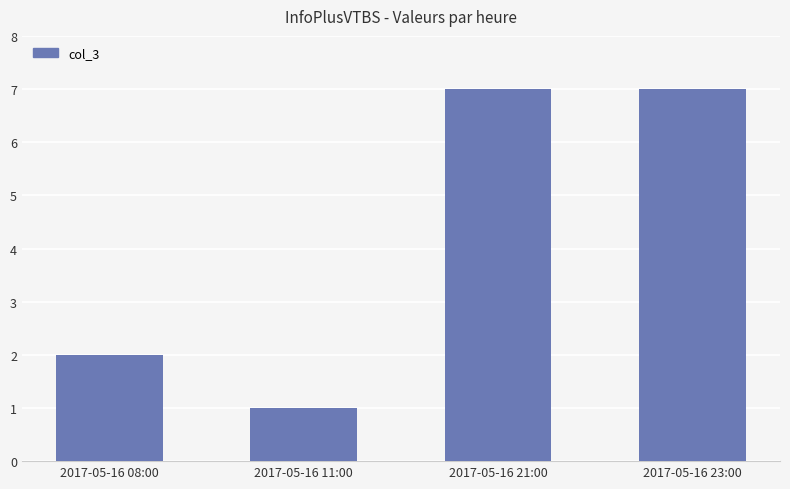

Are the bars grouped side by side (vs. stacked)?

No